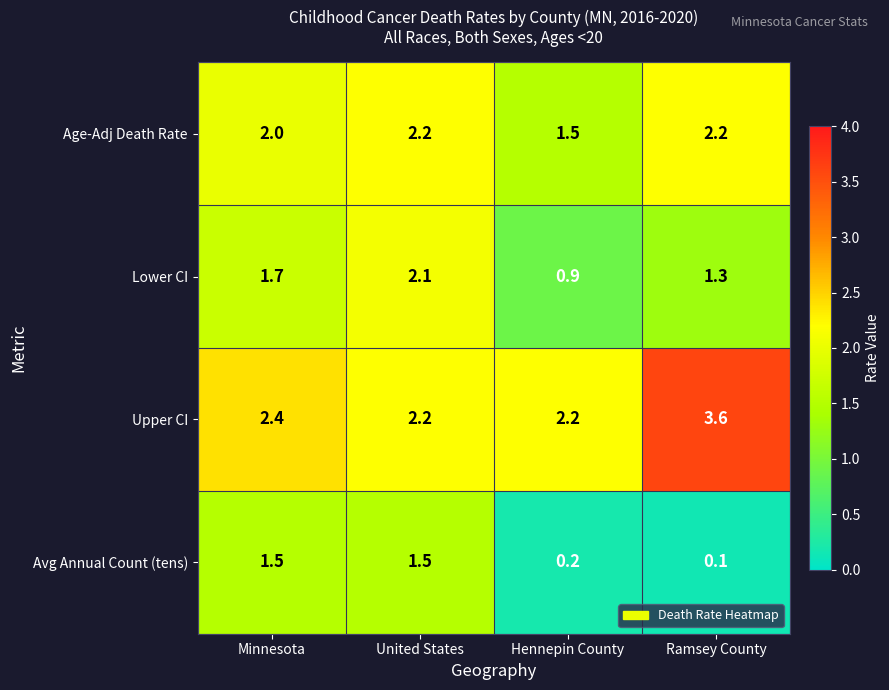

What is the average value of the Avg Annual Count (tens) series?

0.8